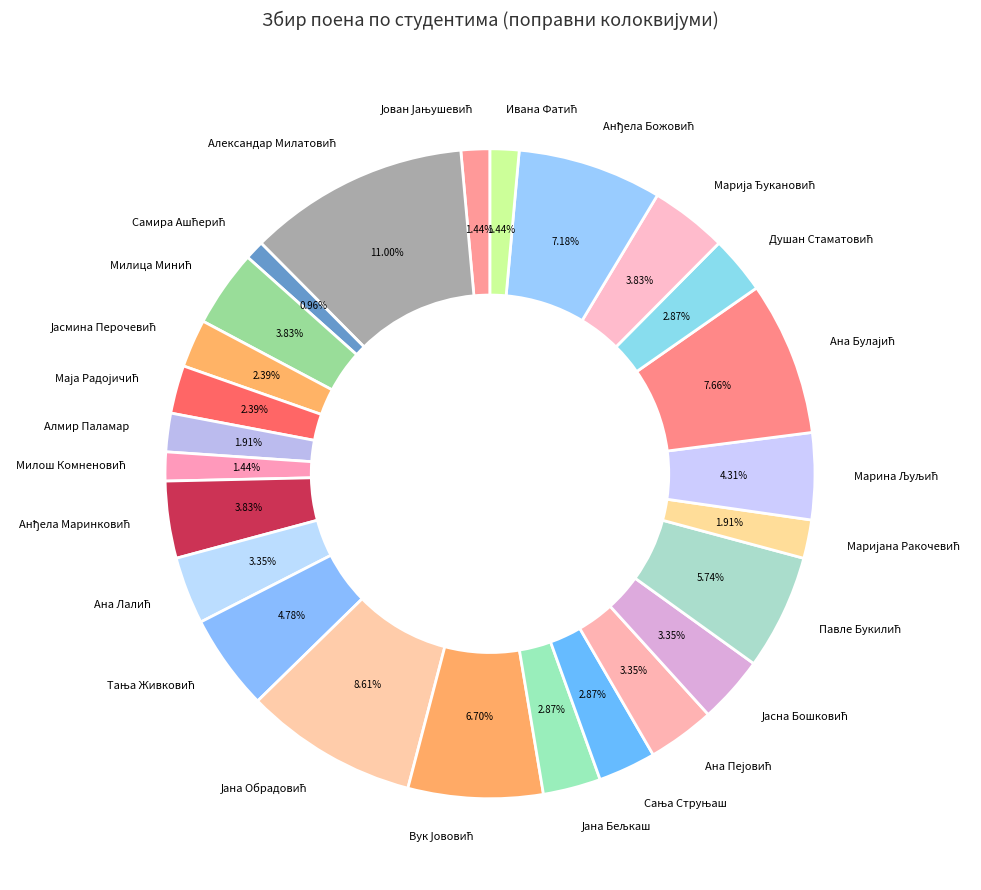

Does Алмир Паламар account for over 50% of the chart?

No